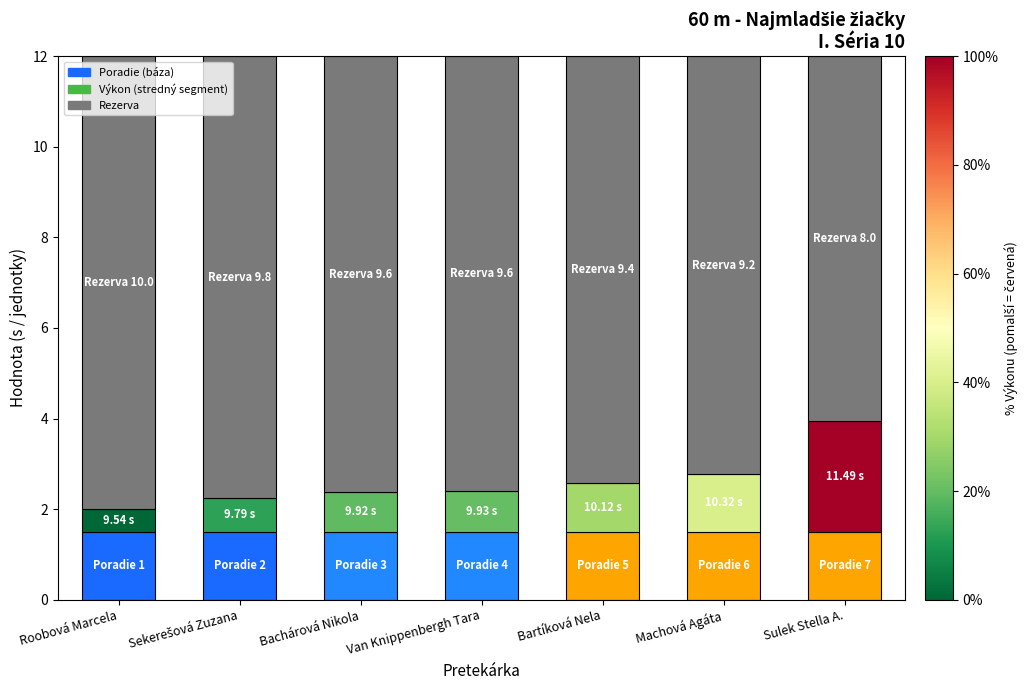

What is the sum of the Poradie (báza) values at Van Knippenbergh Tara and Sulek Stella A.?

3.0